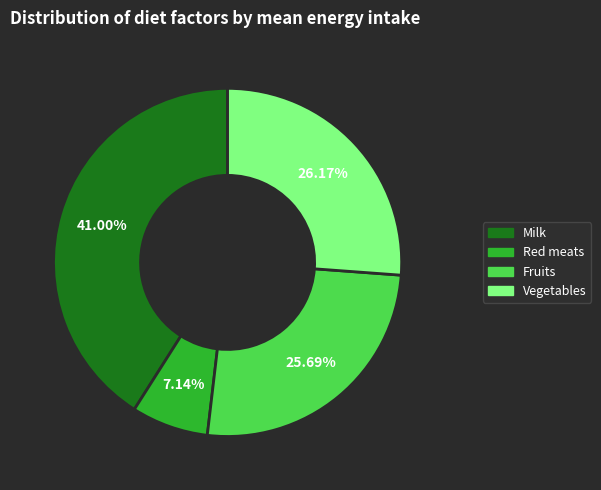

Between Red meats and Milk, which is larger?

Milk